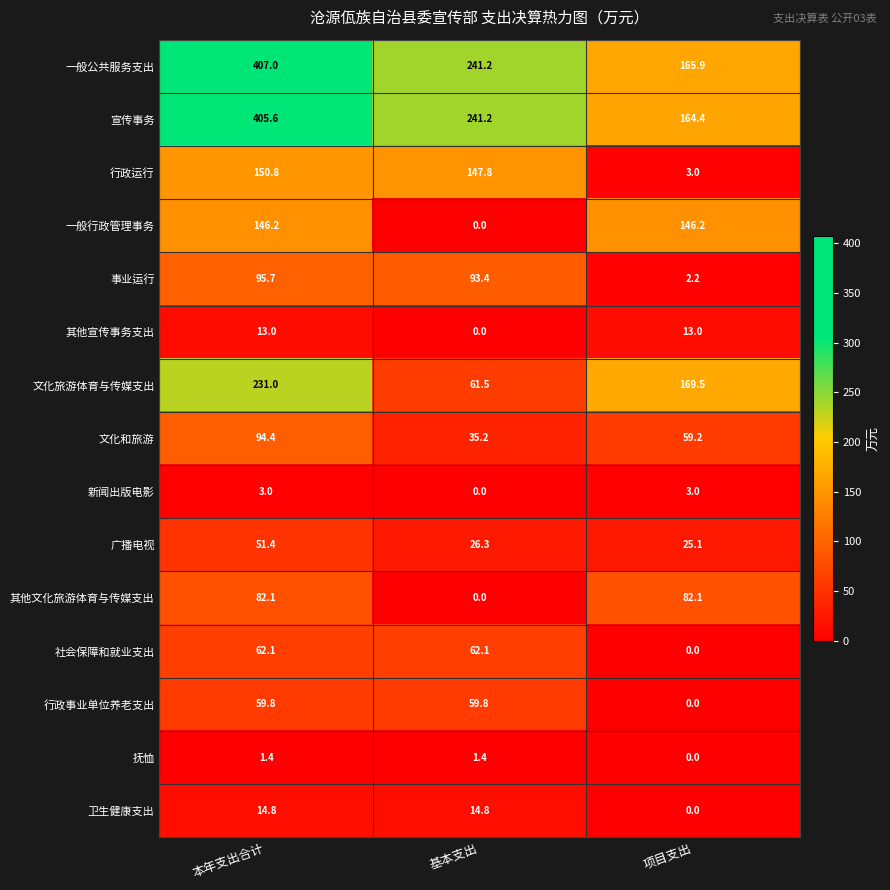

At 本年支出合计, list the series in order from smallest to largest.

抚恤, 新闻出版电影, 其他宣传事务支出, 卫生健康支出, 广播电视, 行政事业单位养老支出, 社会保障和就业支出, 其他文化旅游体育与传媒支出, 文化和旅游, 事业运行, 一般行政管理事务, 行政运行, 文化旅游体育与传媒支出, 宣传事务, 一般公共服务支出